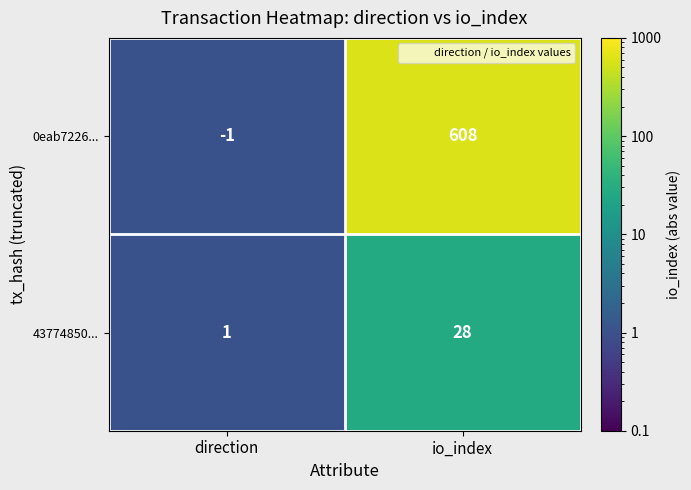

Which series has the largest range (max minus min)?

0eab7226...